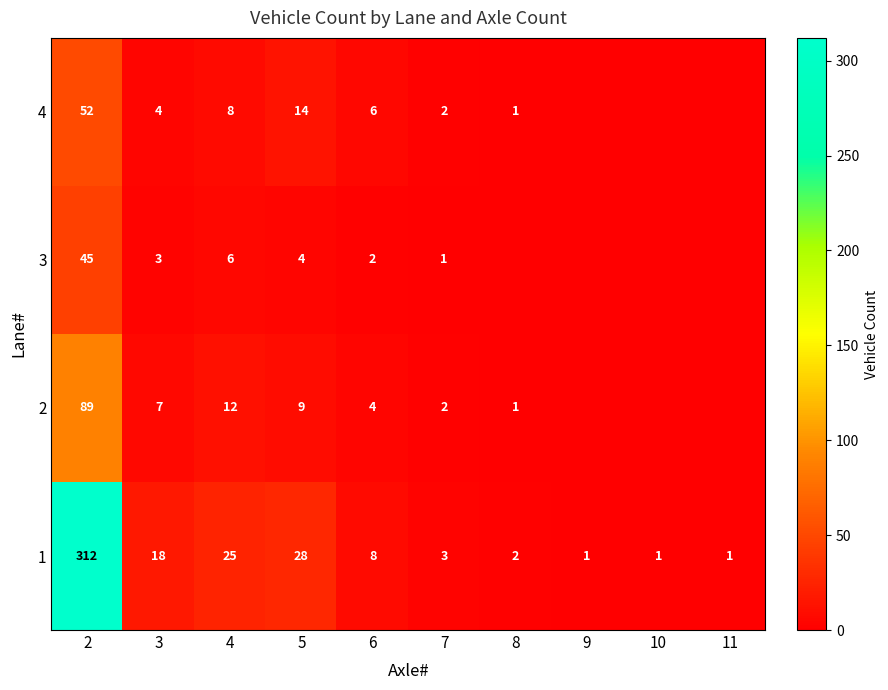

What is the sum of all 1 values?

399